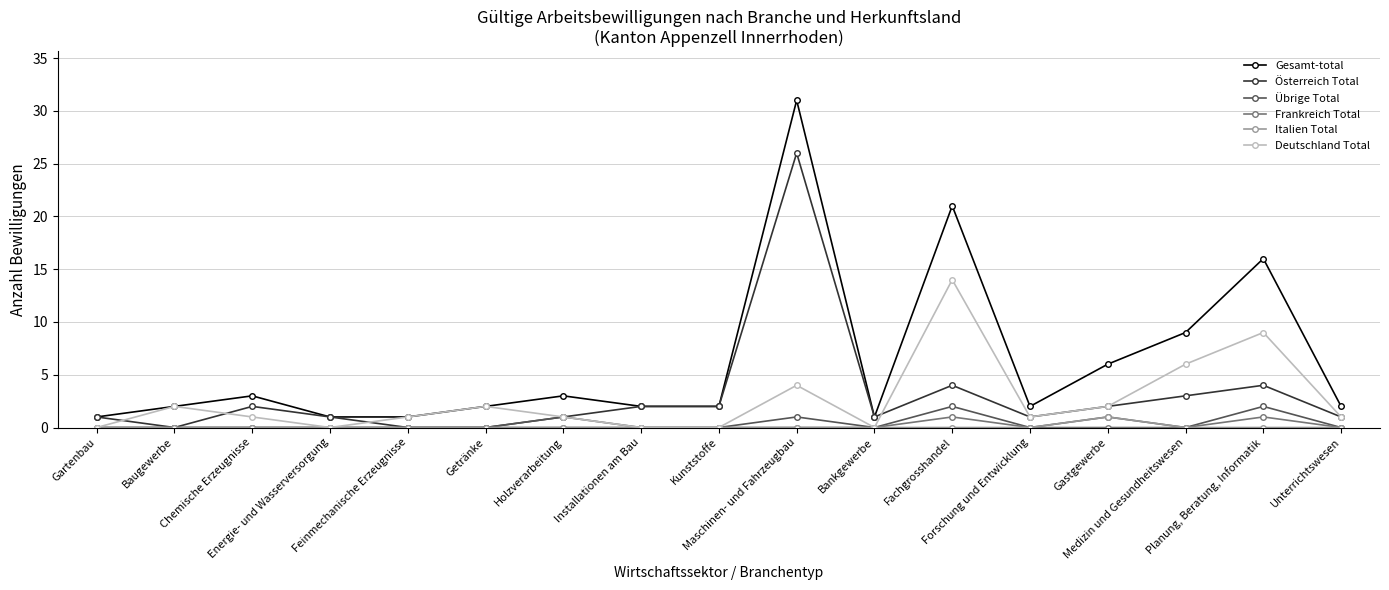

How many interior local peaks does the Deutschland Total series have?

5